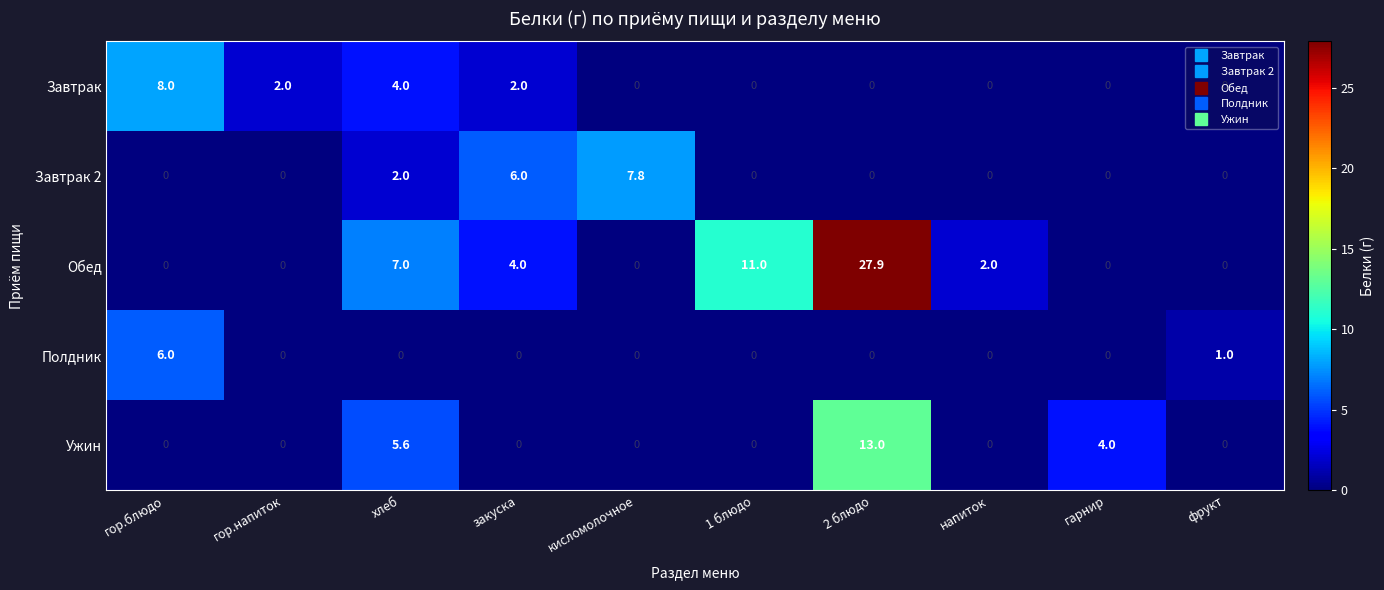

Where is Полдник nearest to the value 3?

фрукт